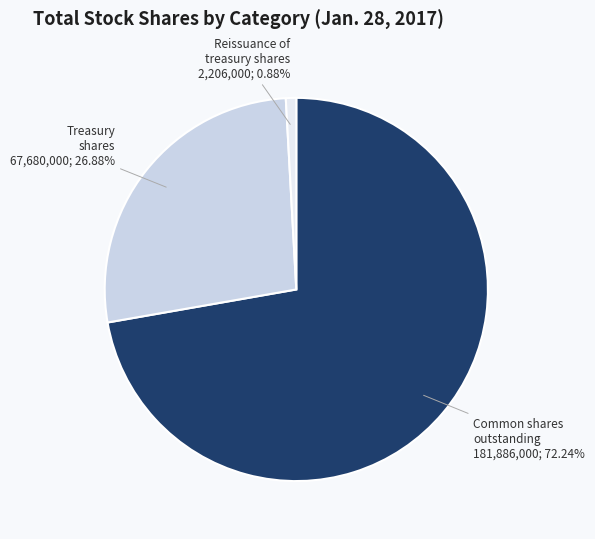

Does any single category account for the majority?

Yes